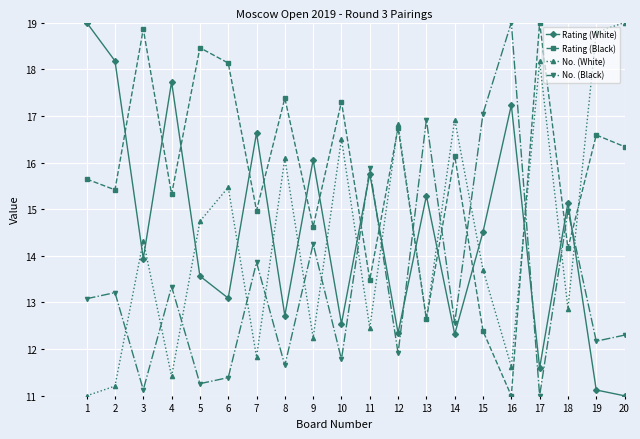

How many data points in Rating (Black) are less than 16?

10